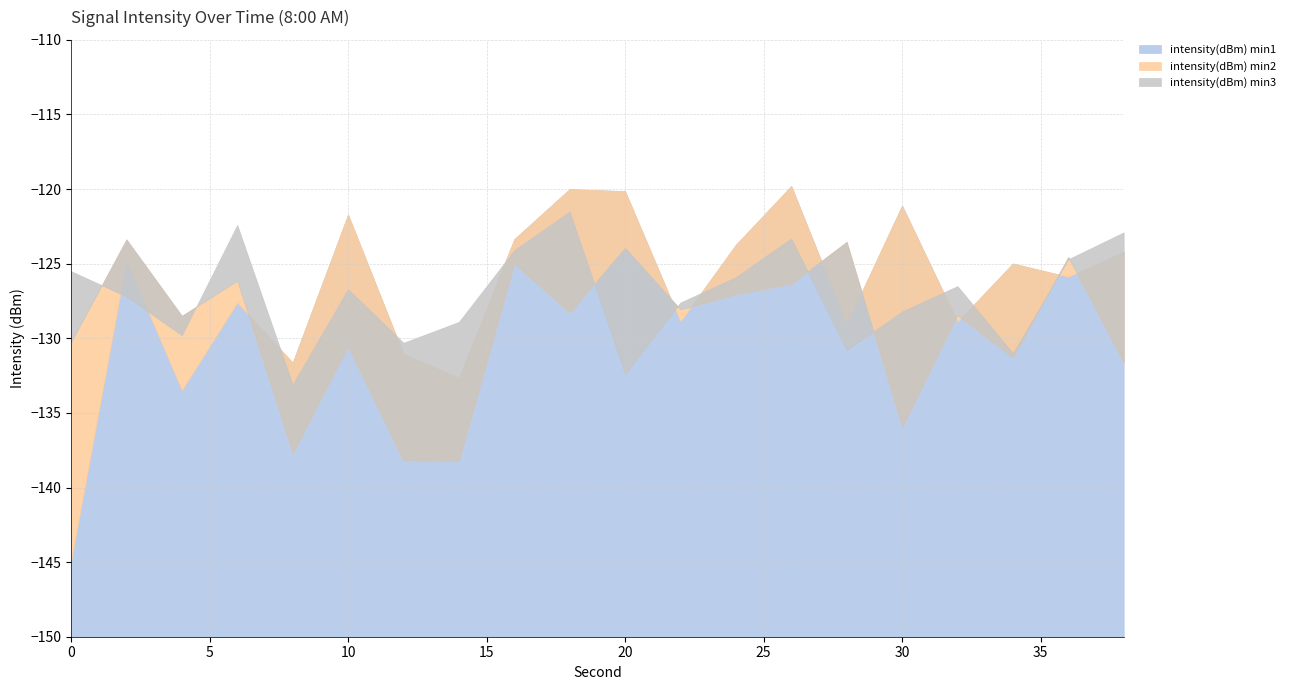

True or false: intensity(dBm) min1 has more than 1 points higher than both neighbors.

True